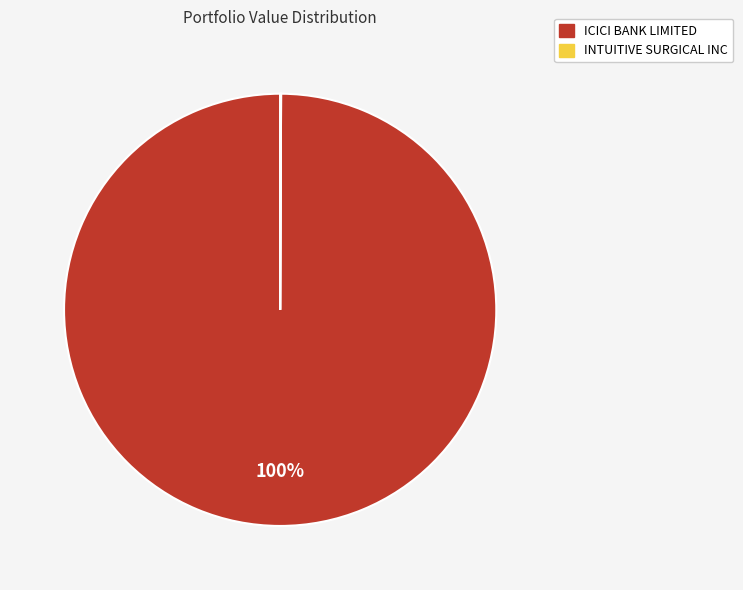

To the nearest percent, what is the average slice percentage?

50%